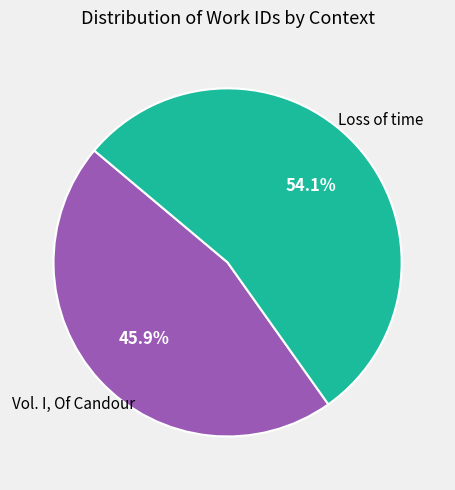

Which category accounts for the majority?

Loss of time